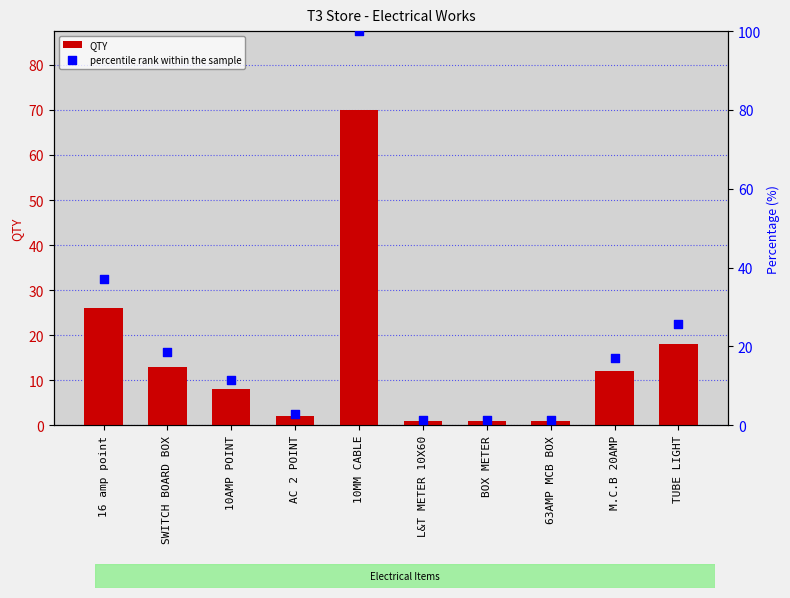

Which series contains the highest Y value?

percentile rank within the sample